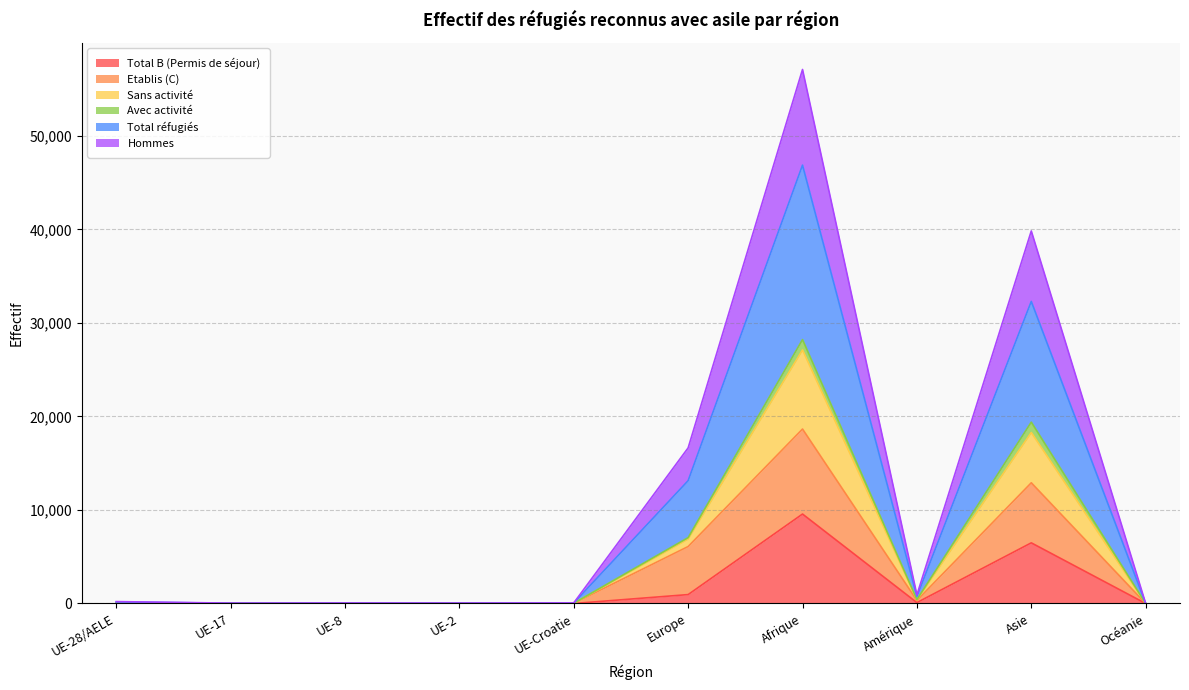

What is the difference between the highest and lowest values at Asie?

33349